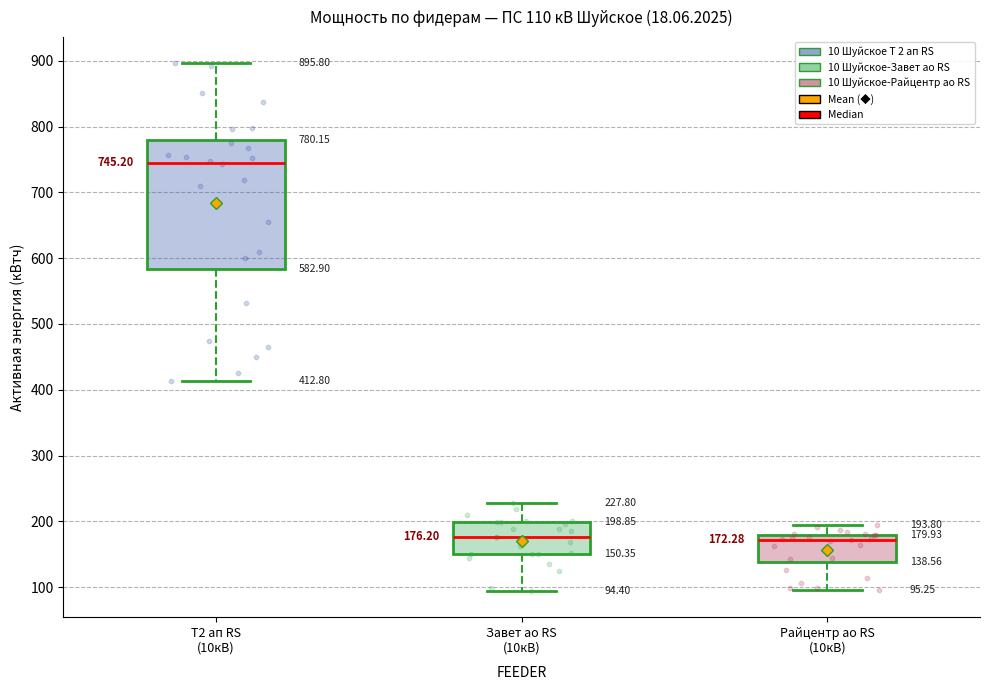

Comparing the boxes themselves (not the whiskers), which one is the tallest?

Т2 ап RS (10кВ)